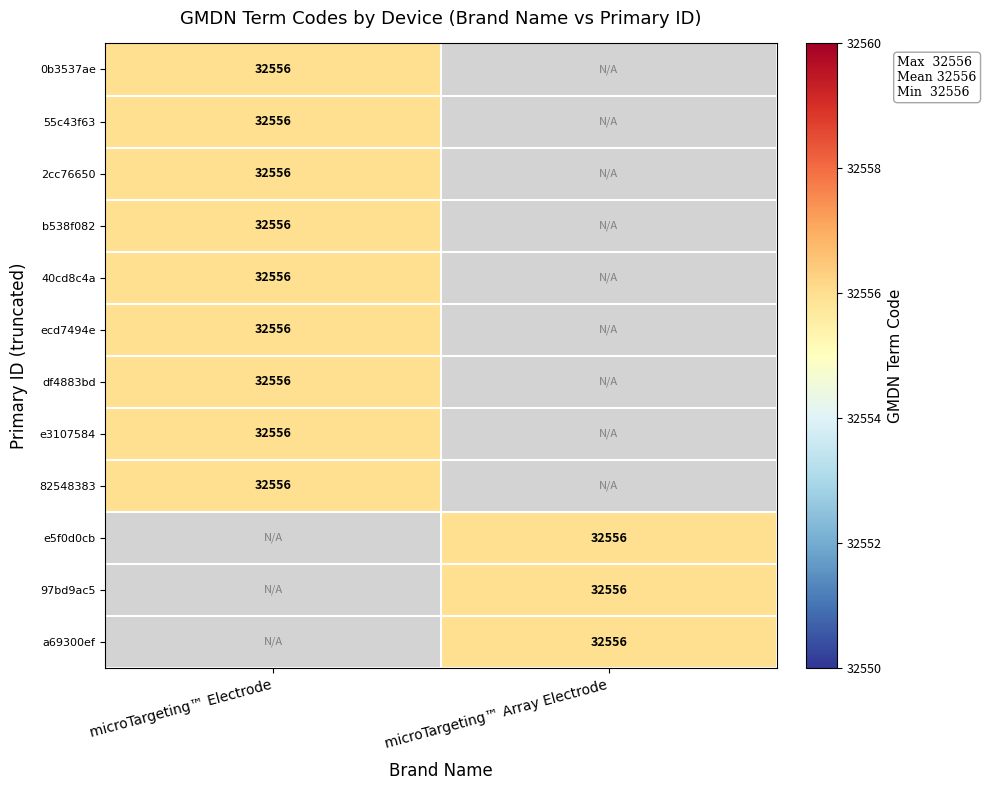

List the series in order of their overall mean, lowest first.

microTargeting™ Array Electrode, microTargeting™ Electrode